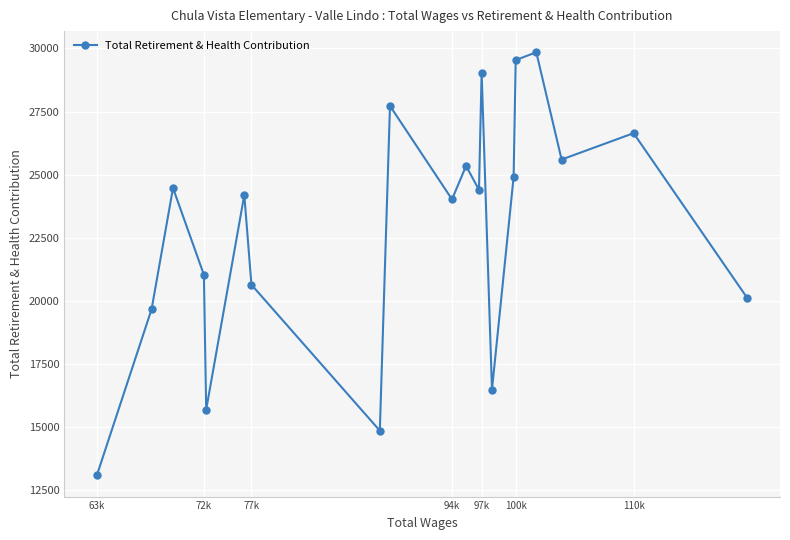

How many interior local valleys (lower than both neighbors) does the data have?

6